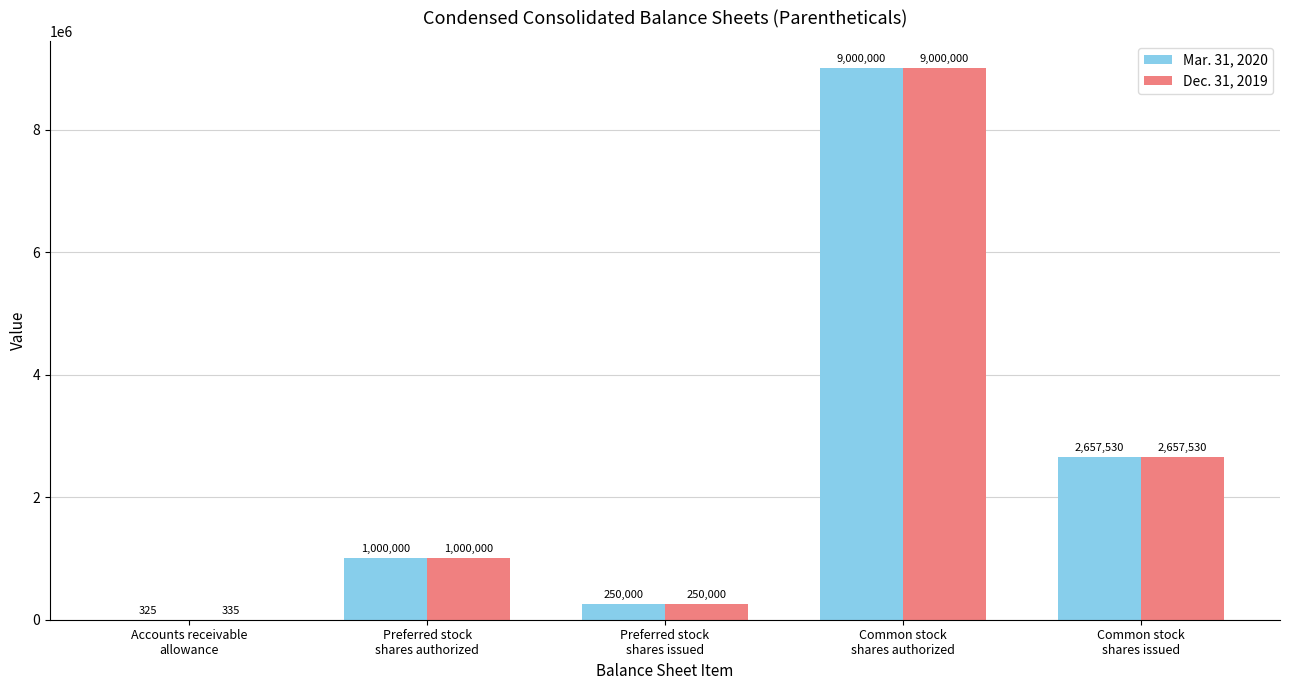

Which series has the largest total across all categories?

Dec. 31, 2019